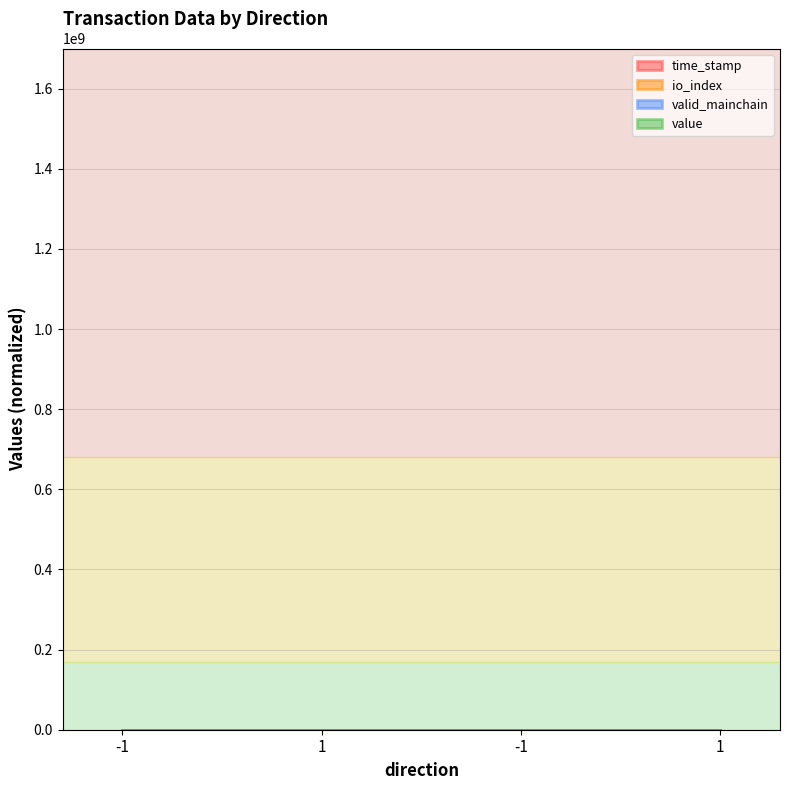

Is it true that io_index equals 8.3 at -1?

False